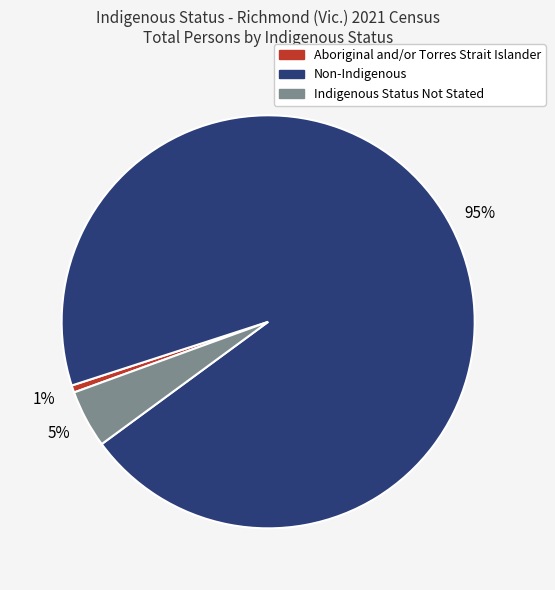

Is there a majority slice in this chart?

Yes